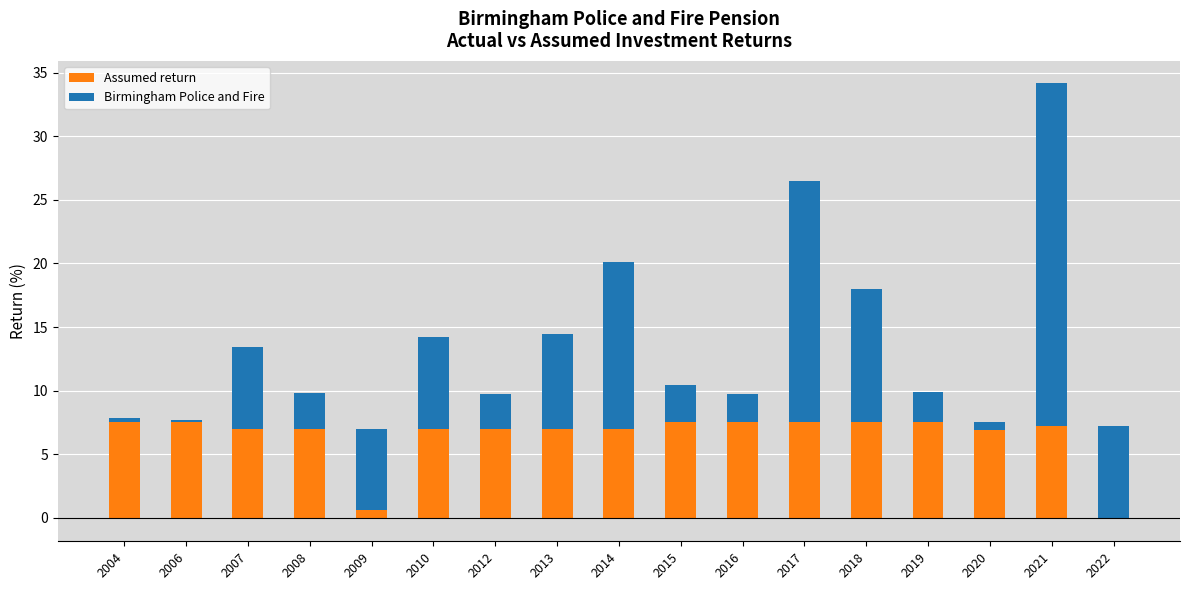

Which series changed the most between 2012 and 2020?

Birmingham Police and Fire